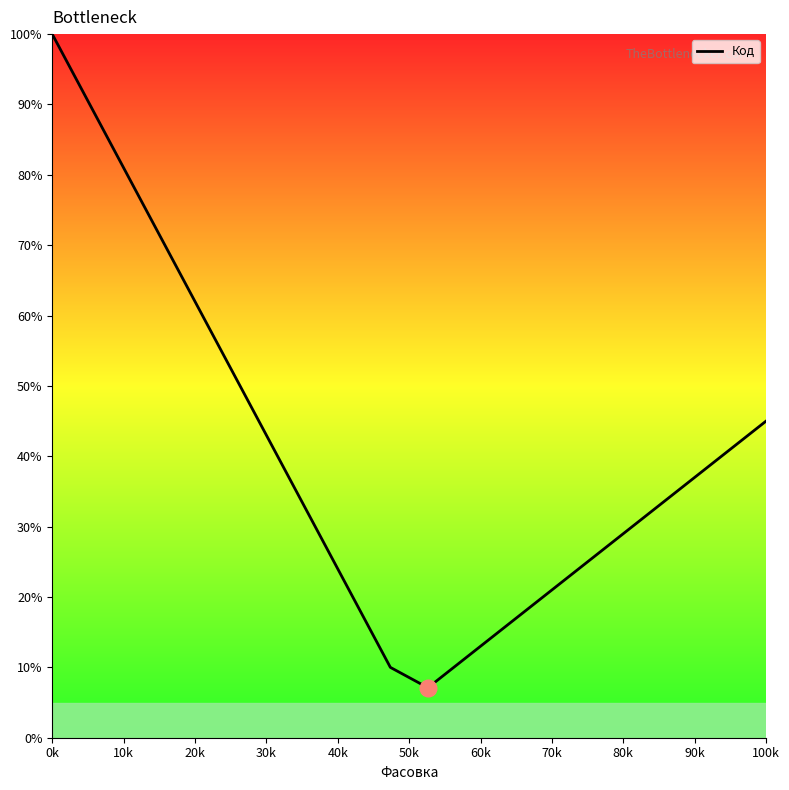

What is the difference between the maximum and minimum values?

92.9